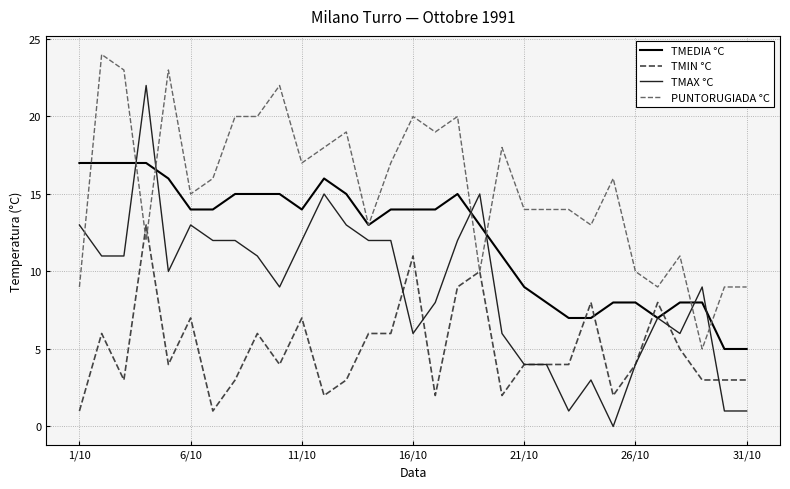

List the series in order of their peak value, highest first.

PUNTORUGIADA °C, TMAX °C, TMEDIA °C, TMIN °C